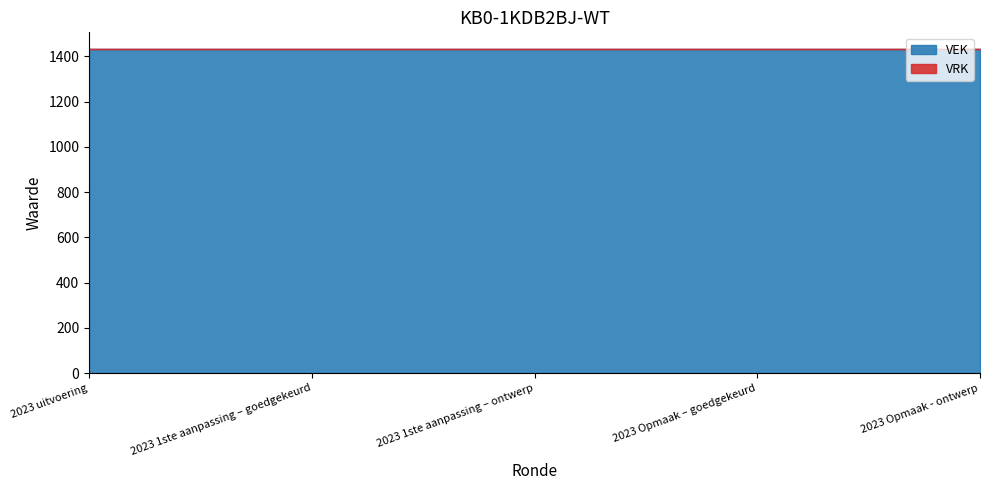

Does the chart have visible grid lines?

No